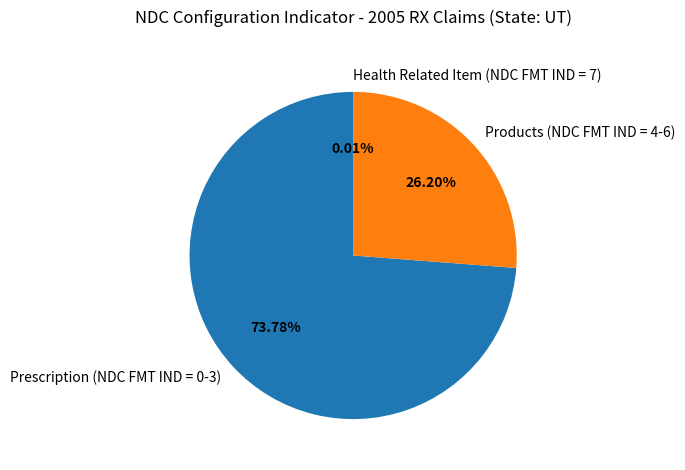

Does Prescription (NDC FMT IND = 0-3) represent more than half of the total?

Yes